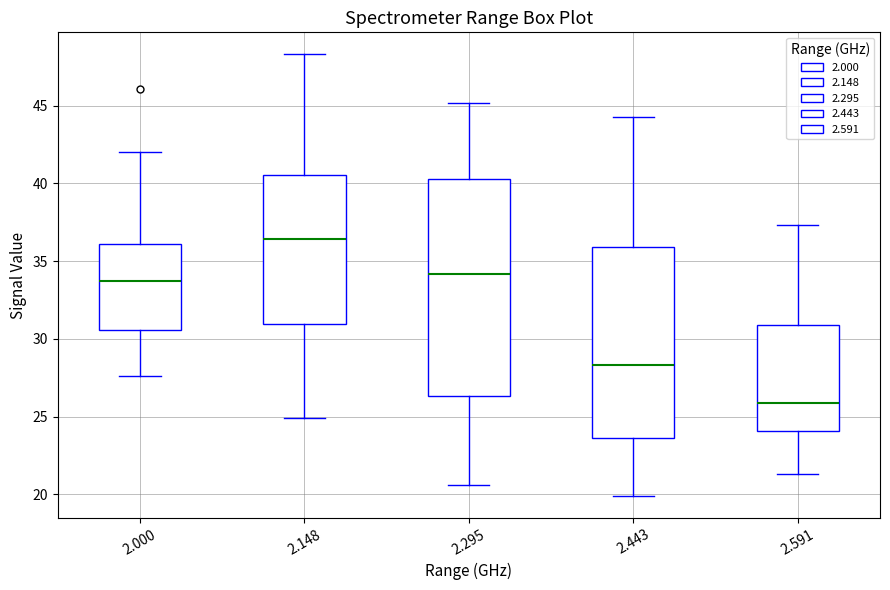

Which box's median line is the highest?

2.148